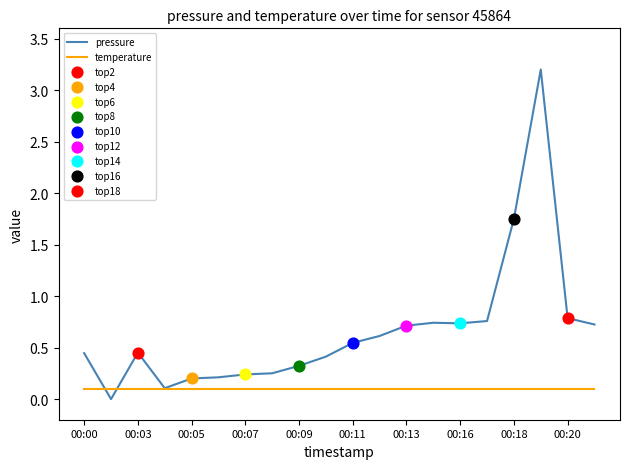

List the series in order of their peak value, highest first.

pressure, temperature